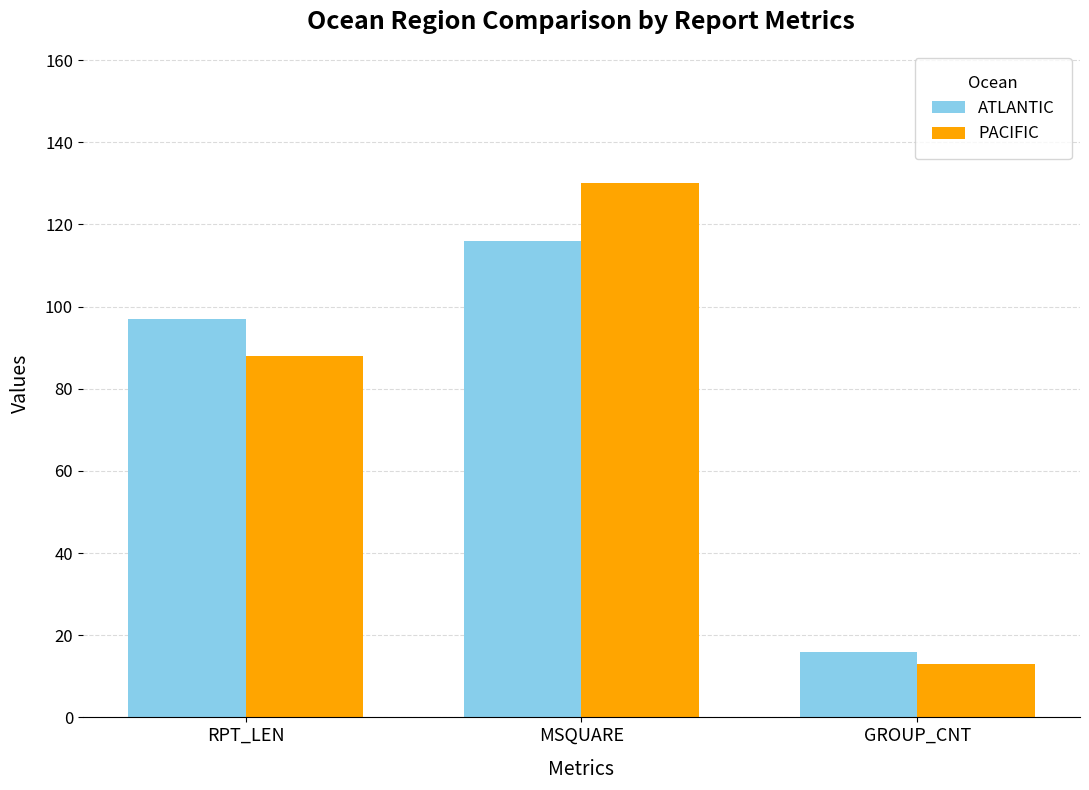

What is the value of the PACIFIC bar at the 3rd from the left?

13